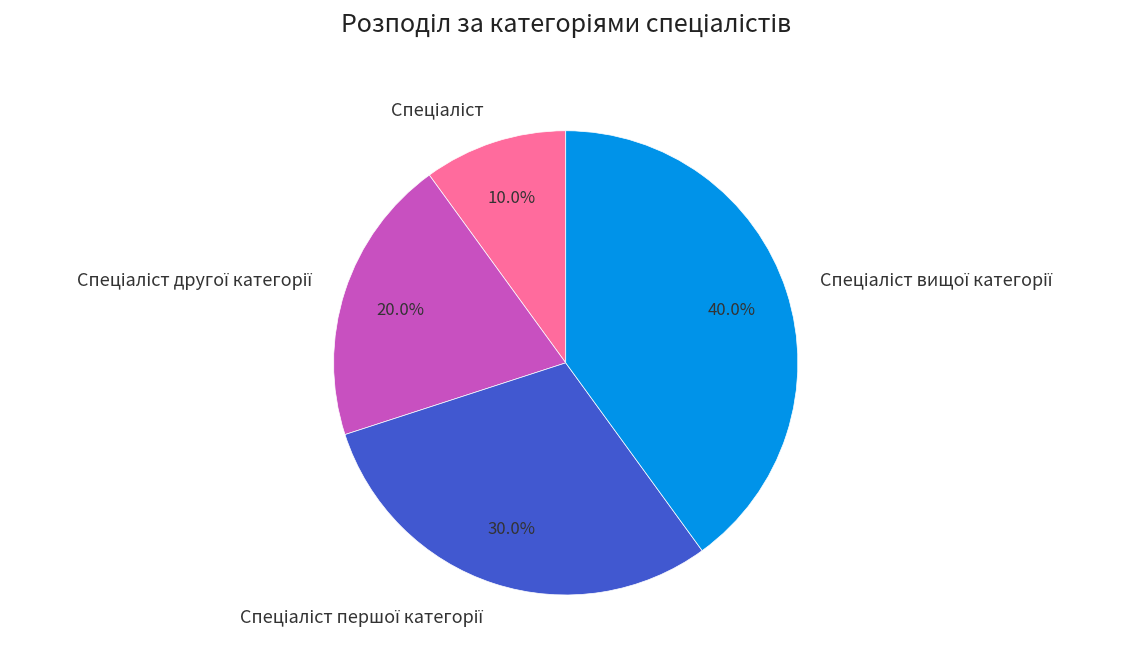

Does any single category account for the majority?

No